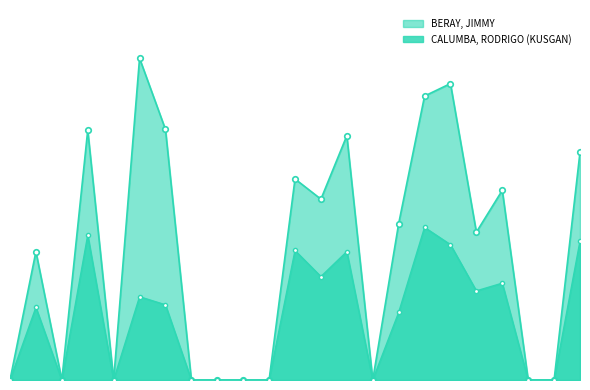

What is the approximate value at 378542?

369